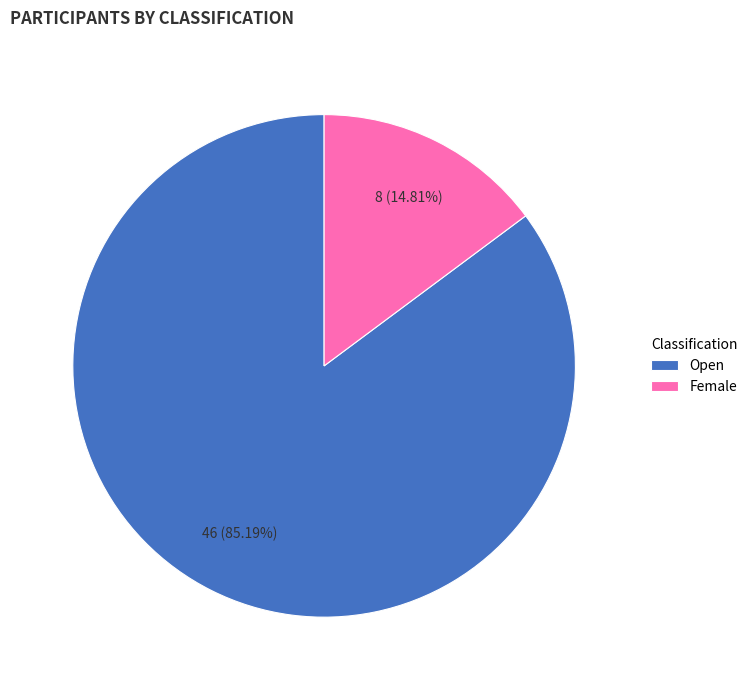

What percentage is the Female slice, to the nearest percent?

15%